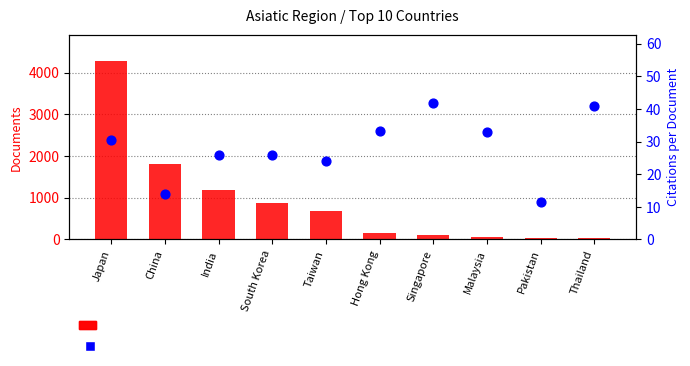

Which series has the largest Y range (max minus min)?

Documents (count)